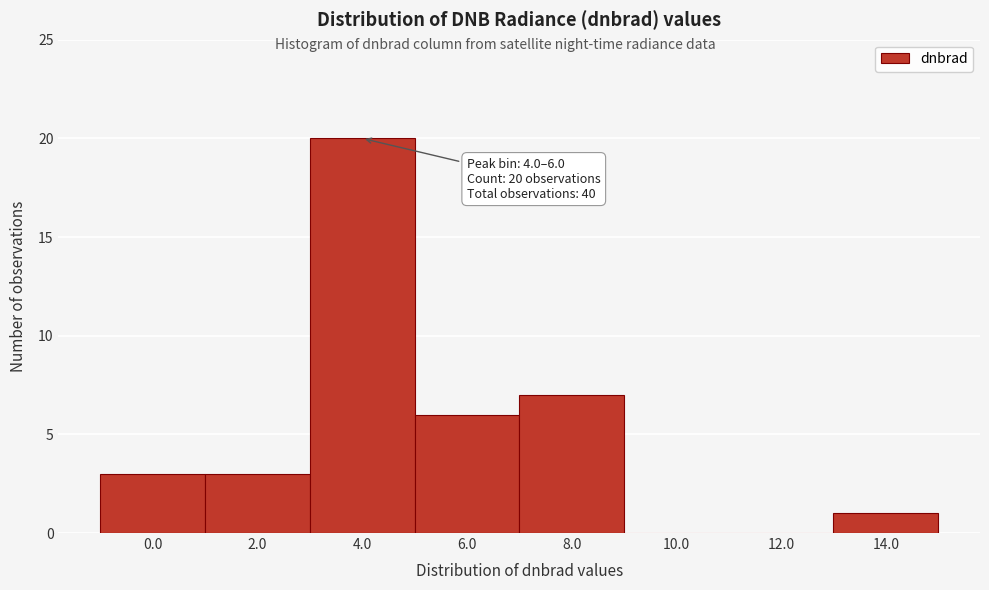

Reading right to left, transcribe all the data shown in this chart.

14.0=1	12.0=0	10.0=0	8.0=7	6.0=6	4.0=20	2.0=3	0.0=3